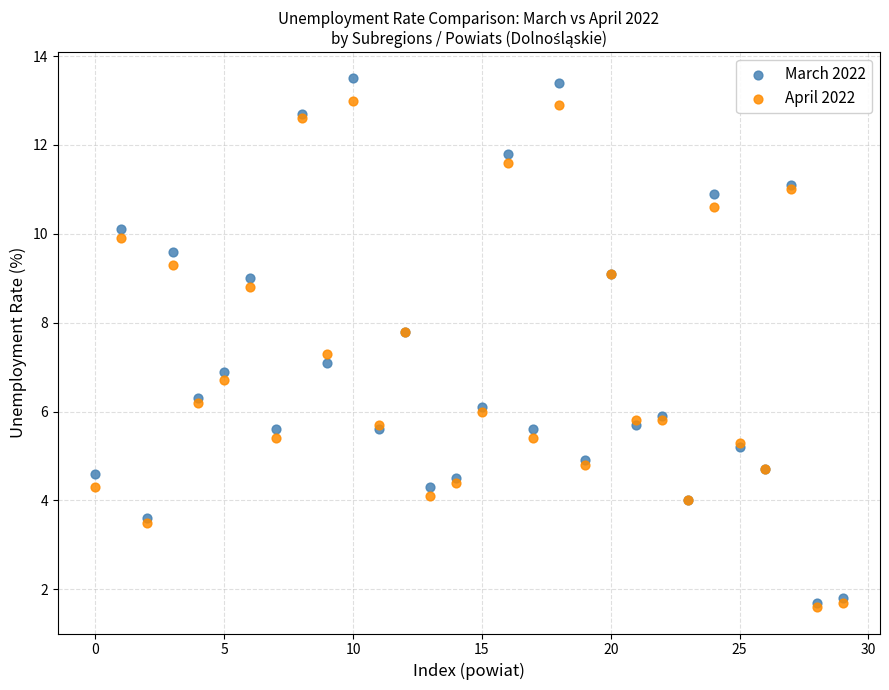

Which series contains the highest Y value?

March 2022